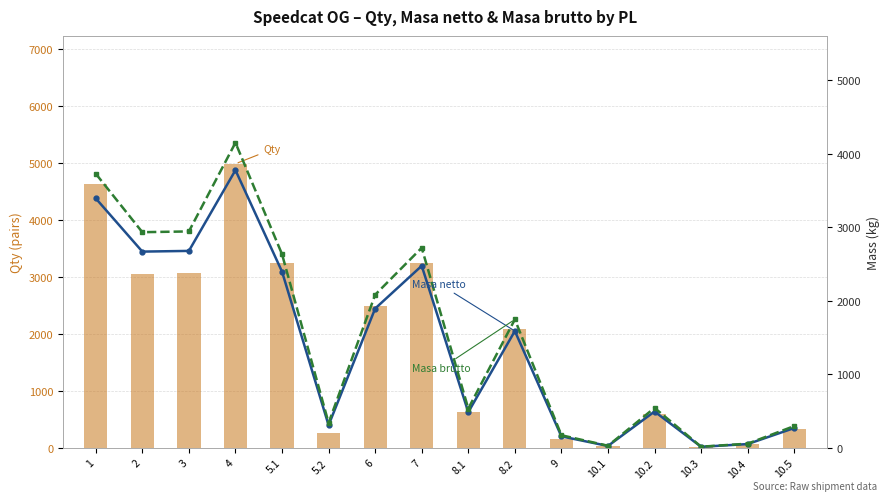

Which category has the lowest value in the Masa netto series?

10.3